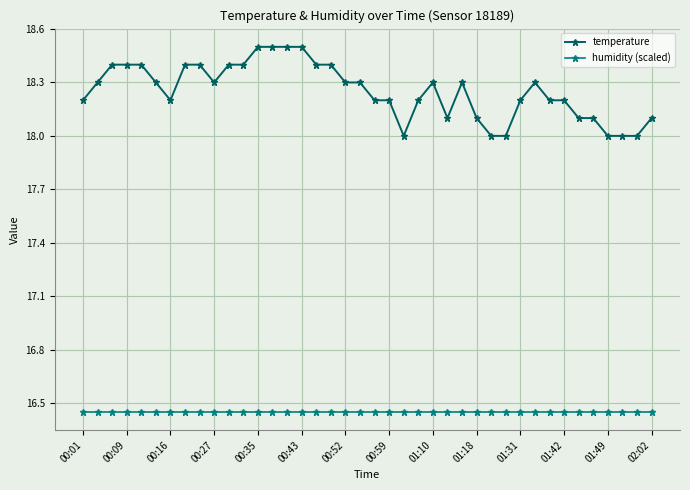

What is the difference between the maximum and second lowest values in the temperature series?

0.5